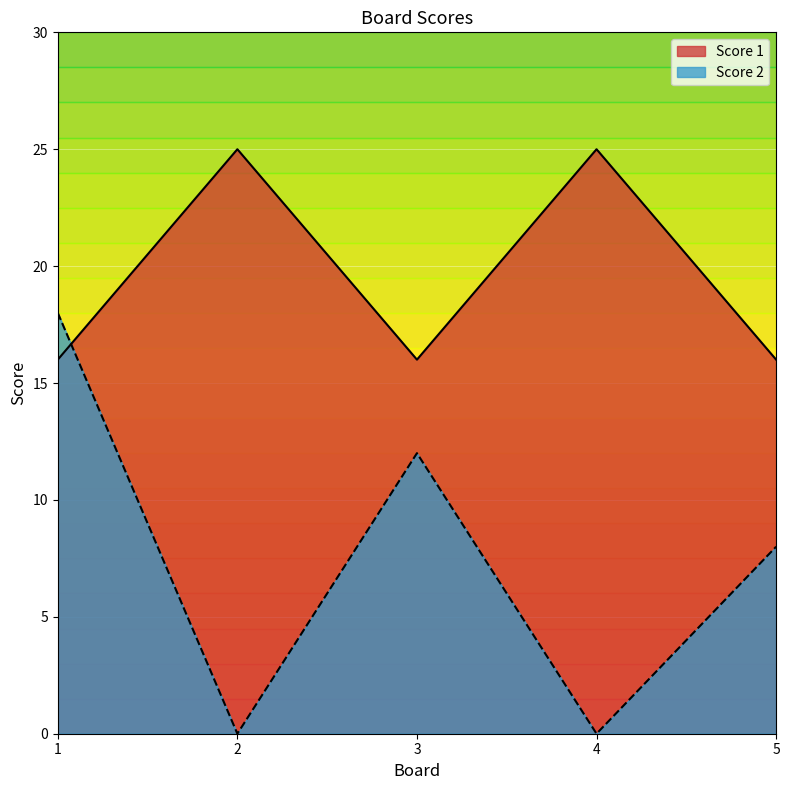

At which label does Score 2 first exceed 8?

1